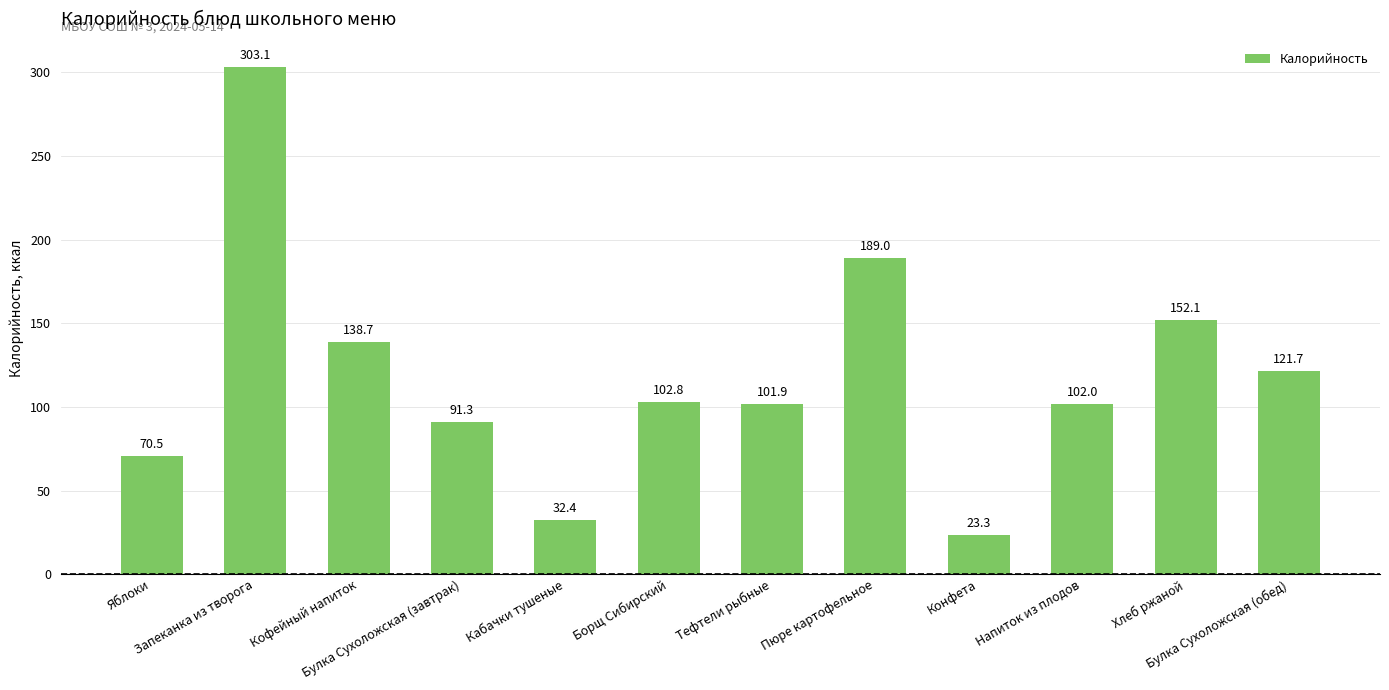

What is the difference between the maximum and minimum values?

279.8